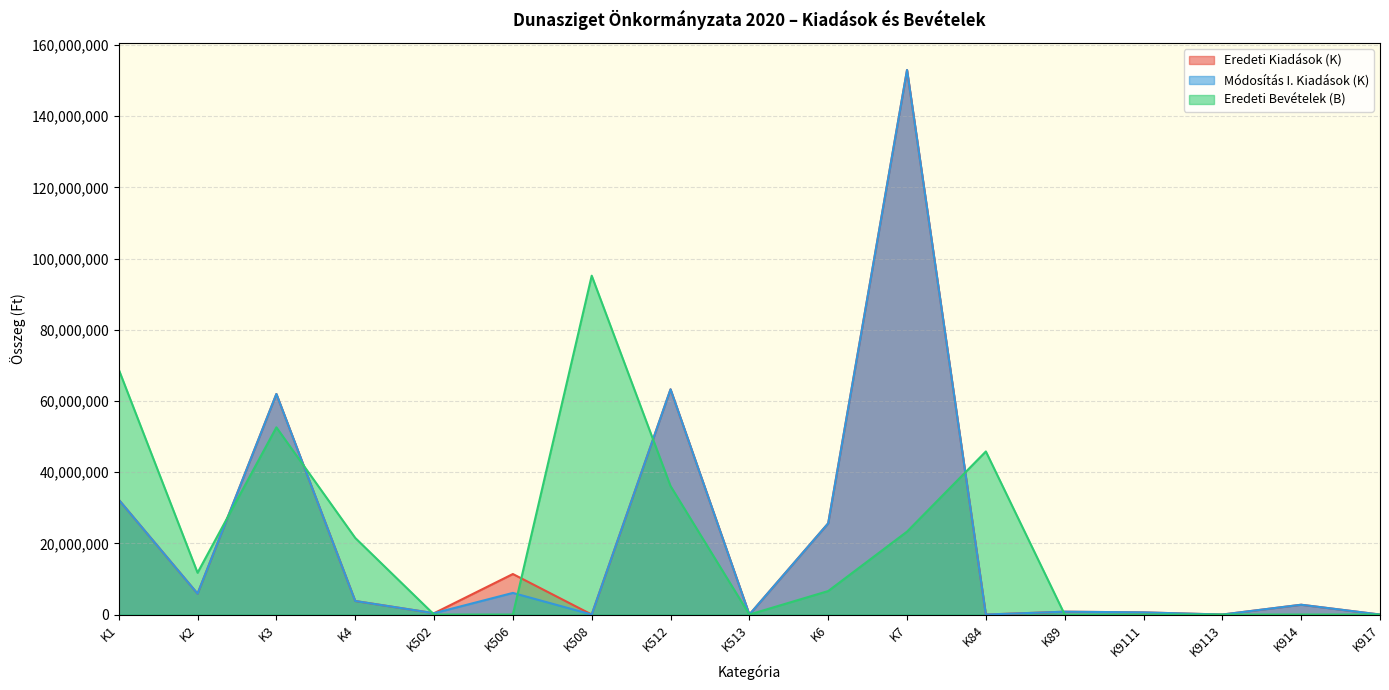

What is the spread (max minus min) of values at K506?

11380525